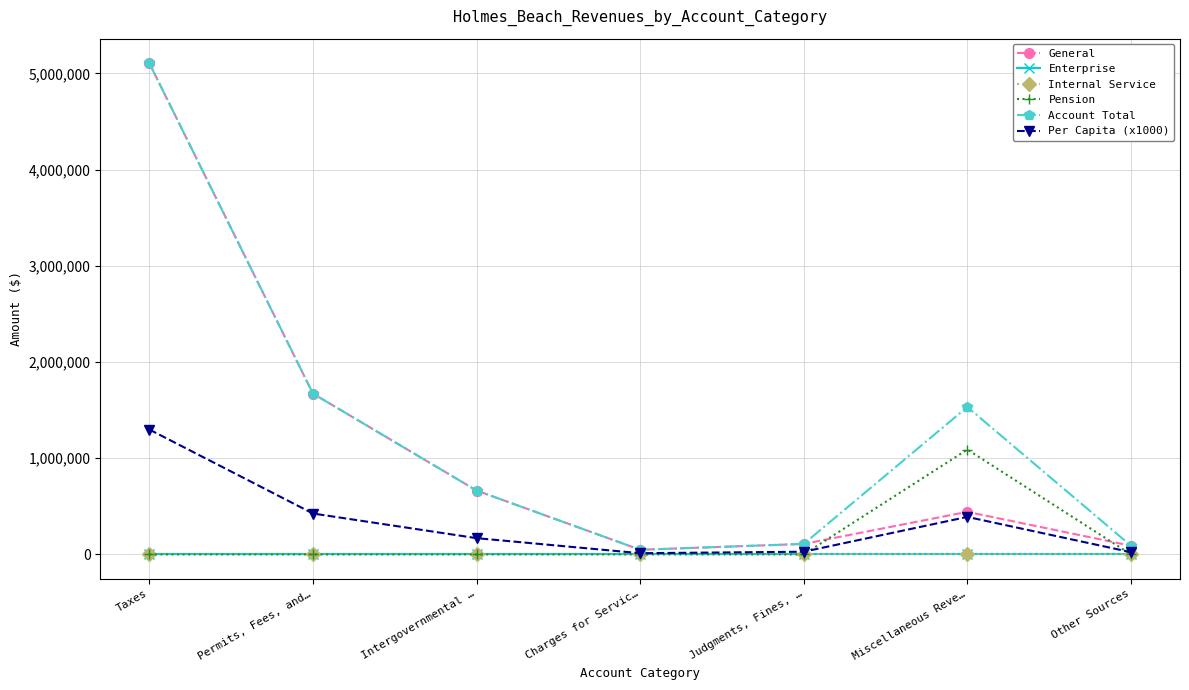

Does the chart have visible grid lines?

Yes